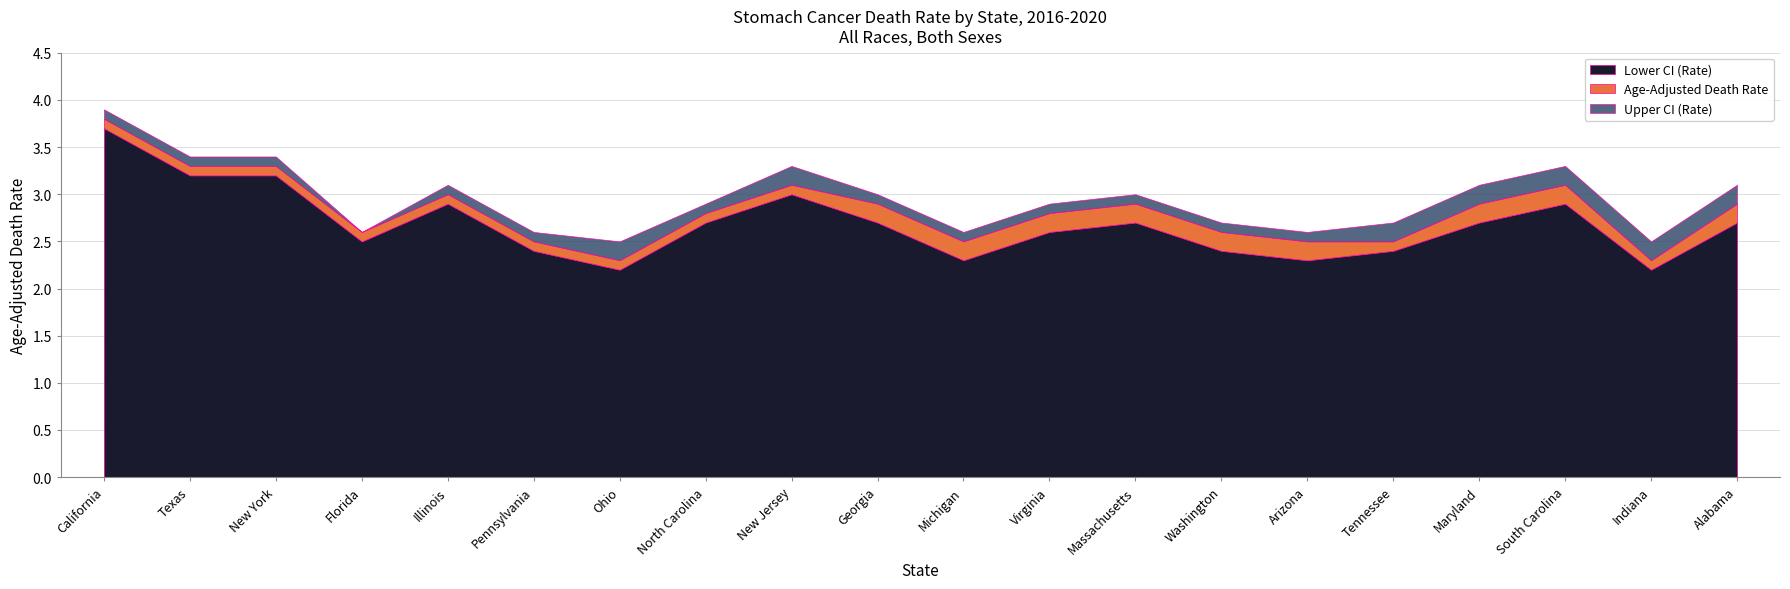

What is the average value of the Age-Adjusted Death Rate series?

2.8